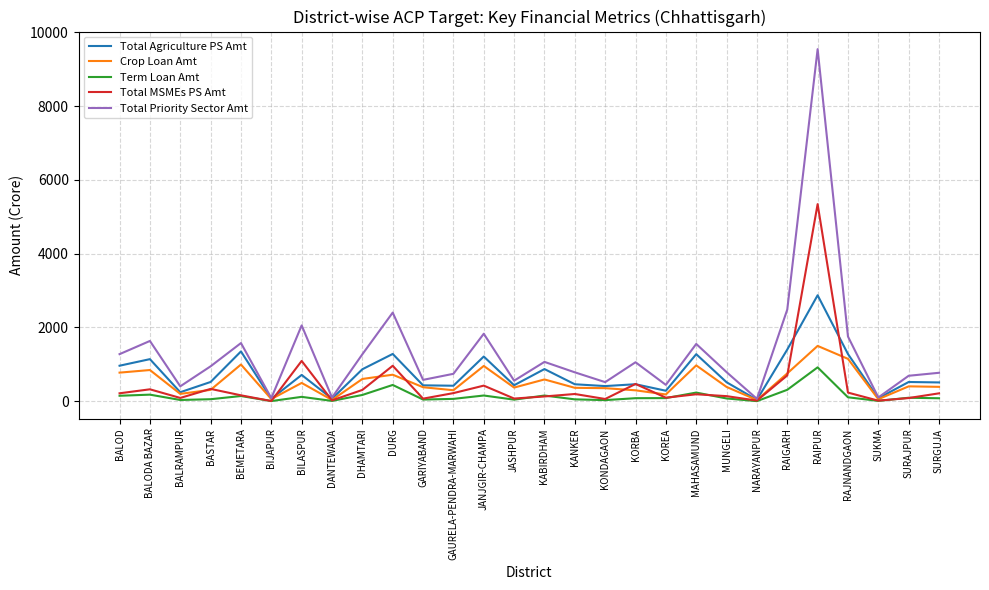

Which category has the highest value in the Total Priority Sector Amt series?

RAIPUR